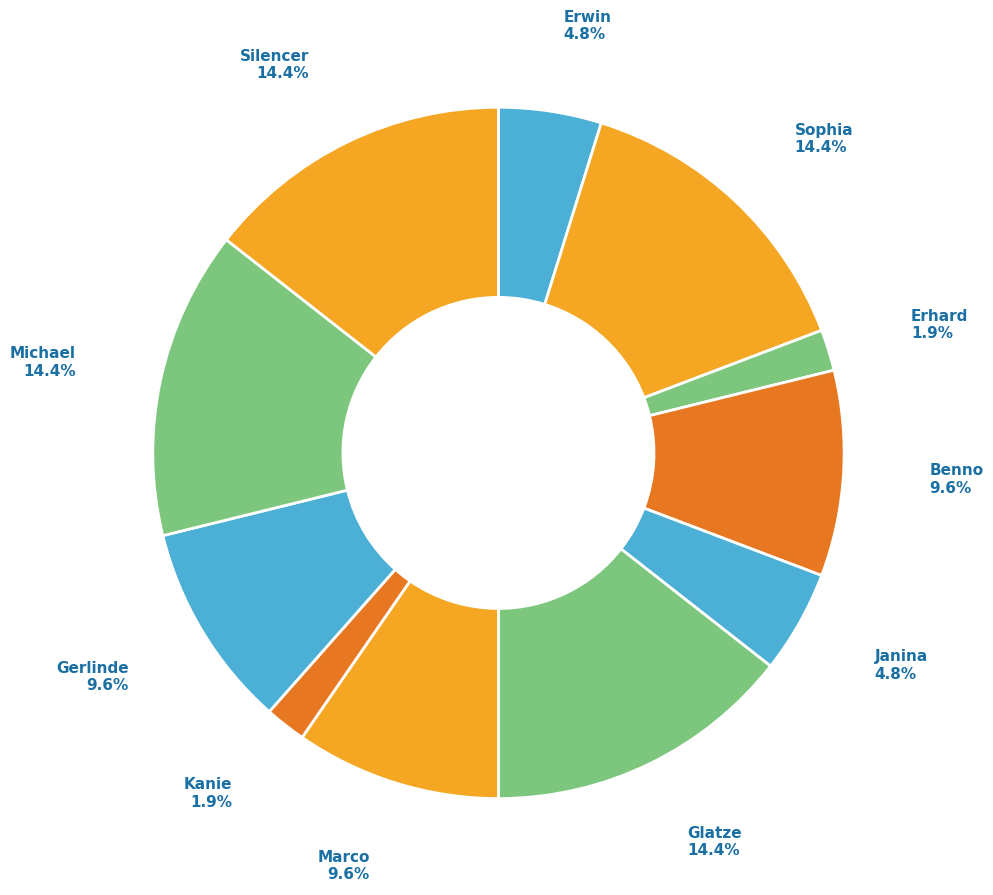

Count the number of slices in the pie.

11